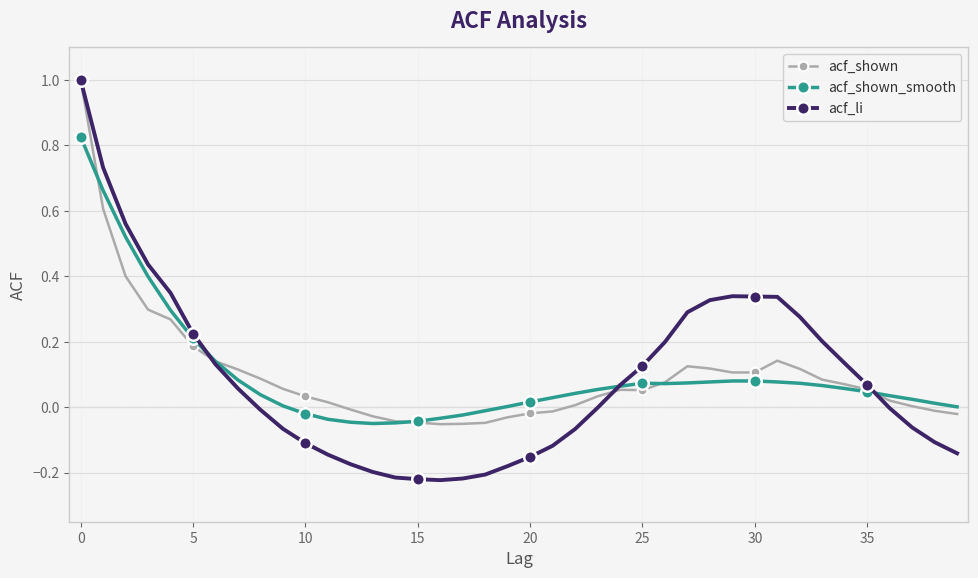

True or false: acf_shown has more than 0 points higher than both neighbors.

True